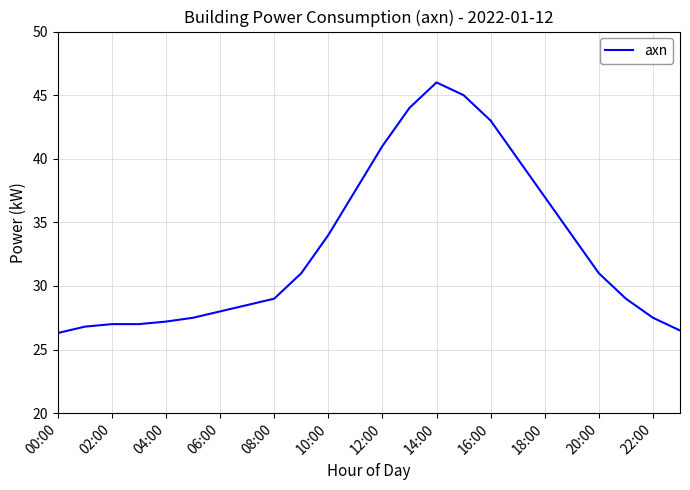

What is the difference between the maximum and minimum values?

19.7